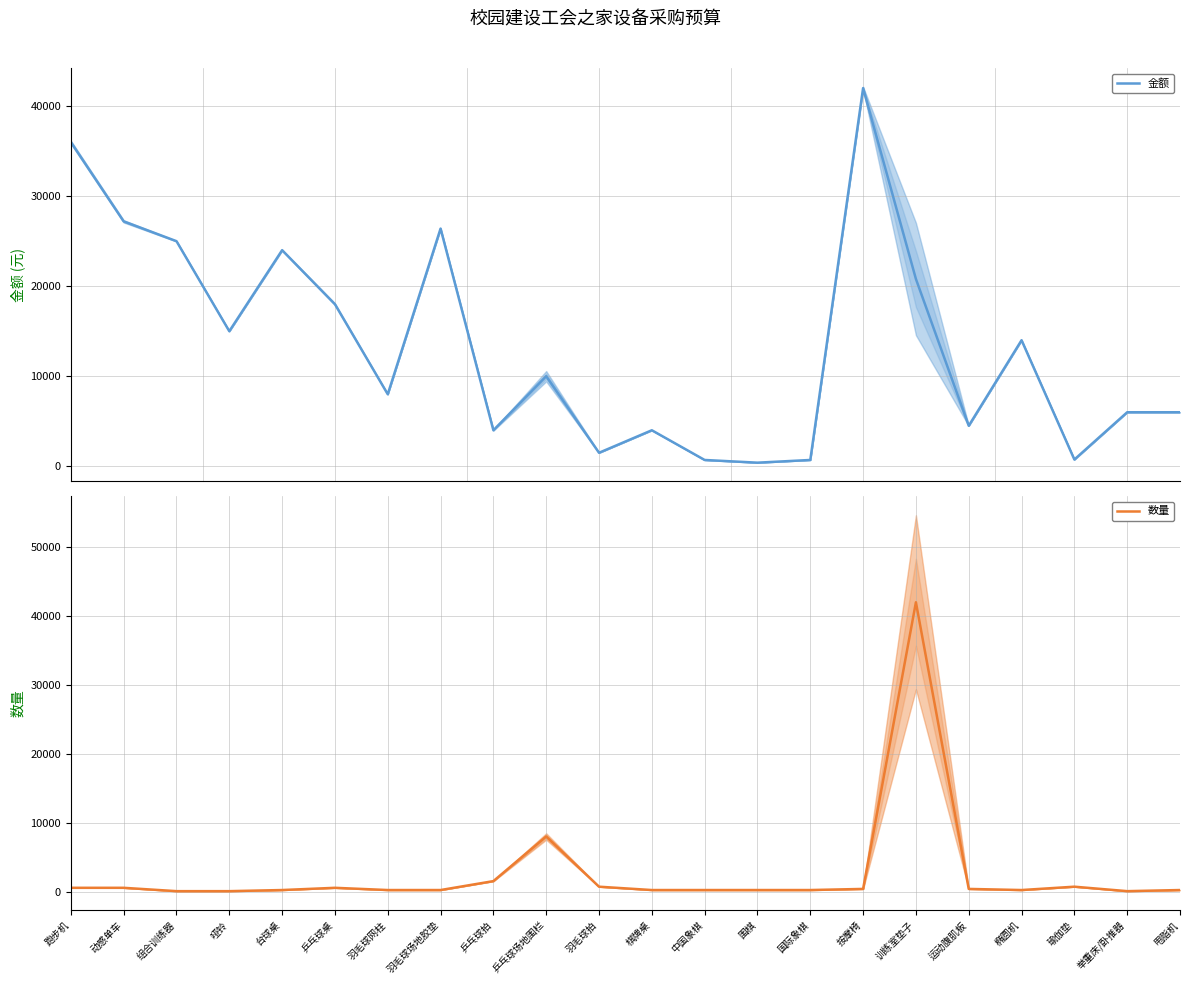

Which series has the largest total across all categories?

金额